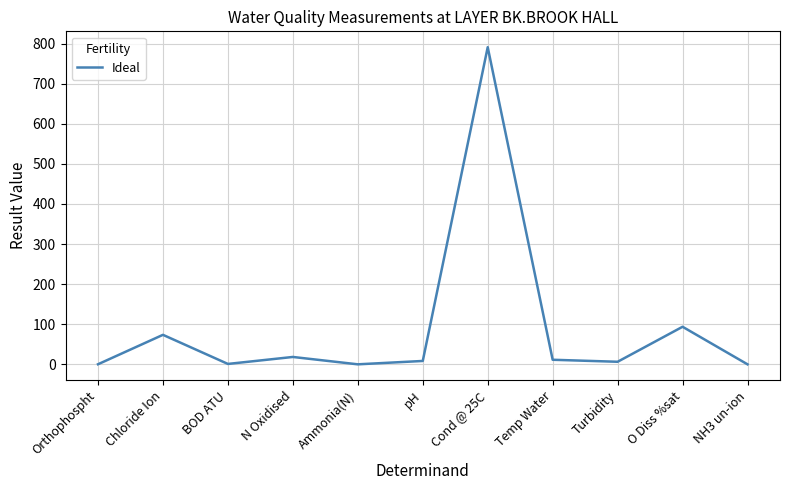

The chart shows a value of 43.7 at O Diss %sat. True or false?

False